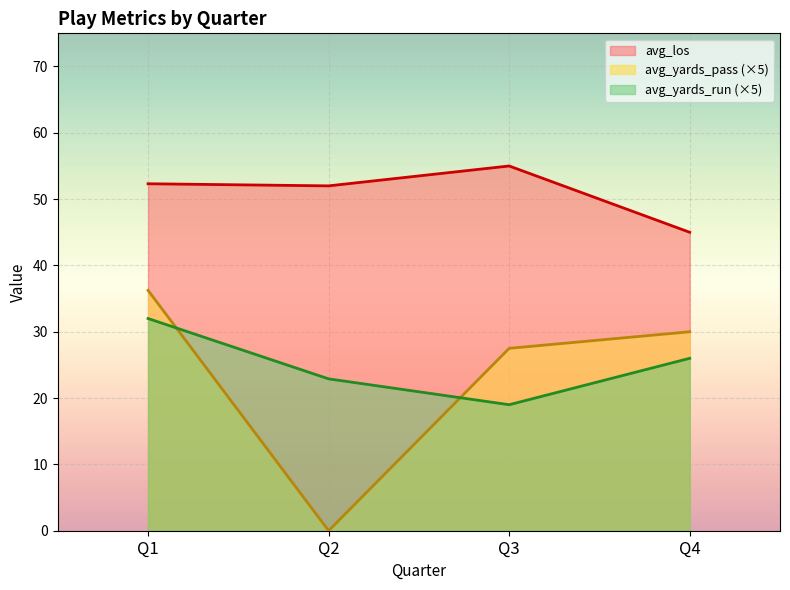

What is the difference between the maximum and minimum values in the avg_los series?

10.0